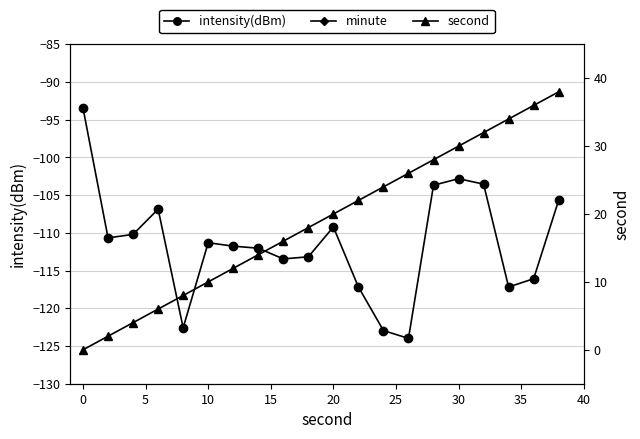

True or false: intensity(dBm) has more than 1 points higher than both neighbors.

True